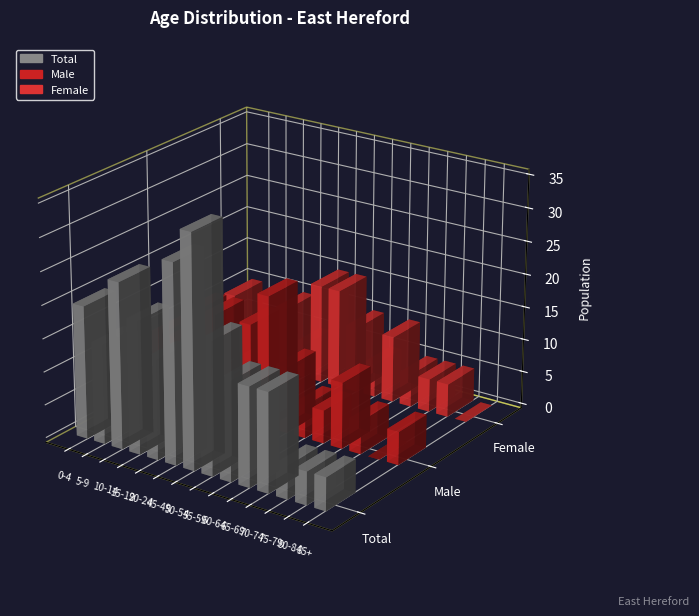

Which series has the largest total across all categories?

Total